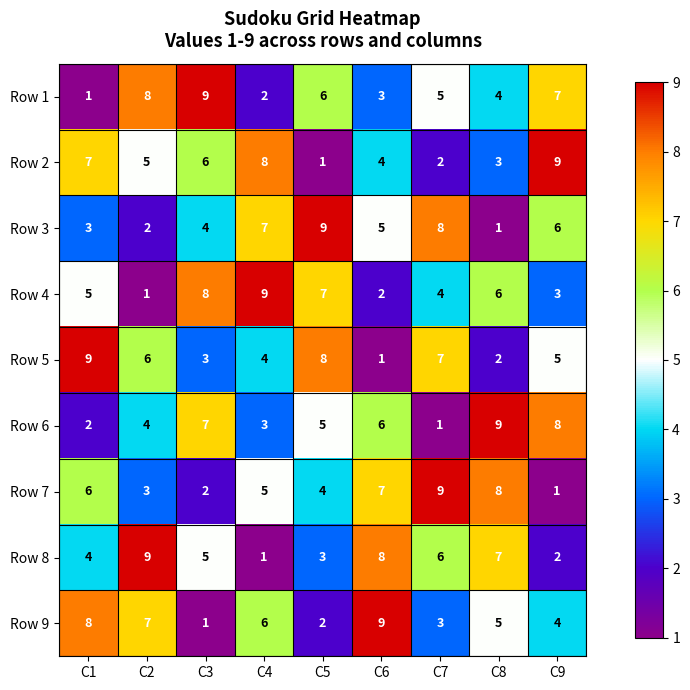

What is the total value across all series at C4?

45